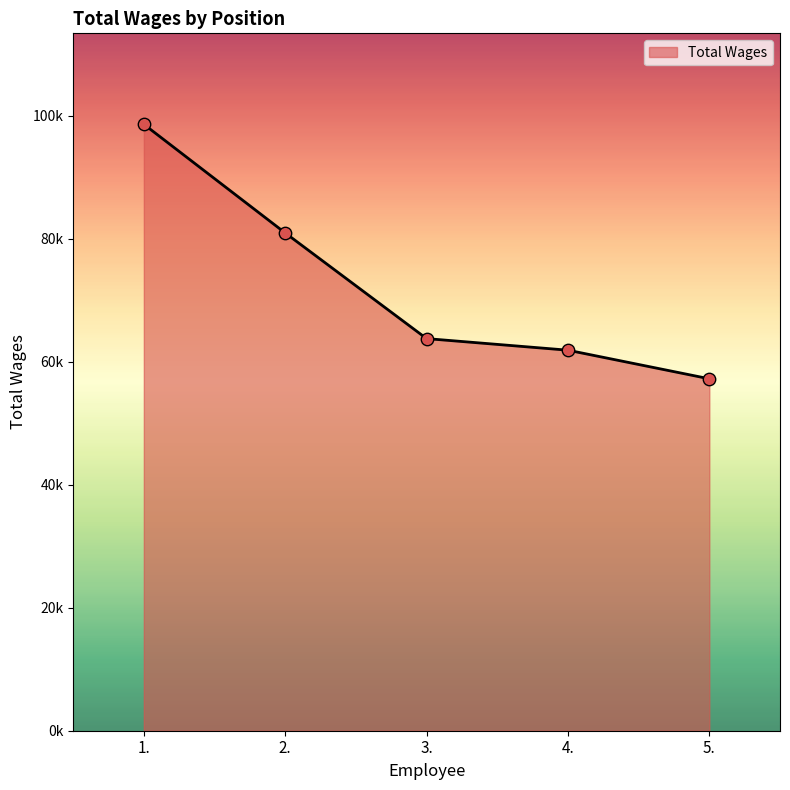

Approximately how many times larger is the value at 4. compared to 5.?

1.1